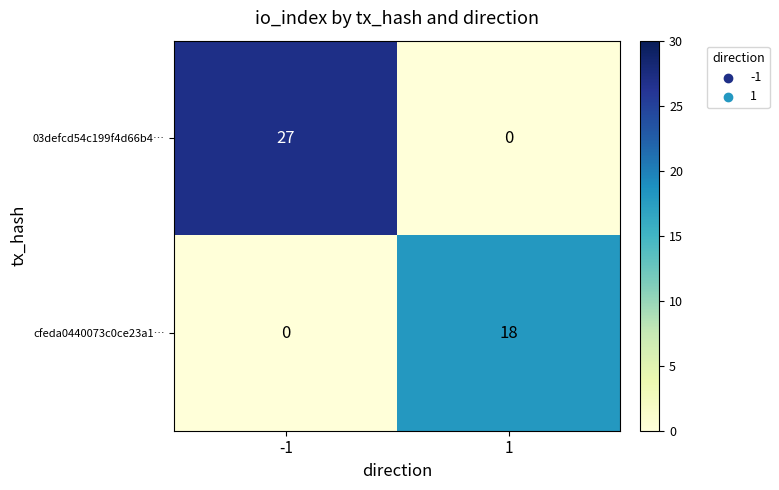

Rank the series by their maximum value, from highest to lowest.

03defcd54c199f4d66b4…, cfeda0440073c0ce23a1…